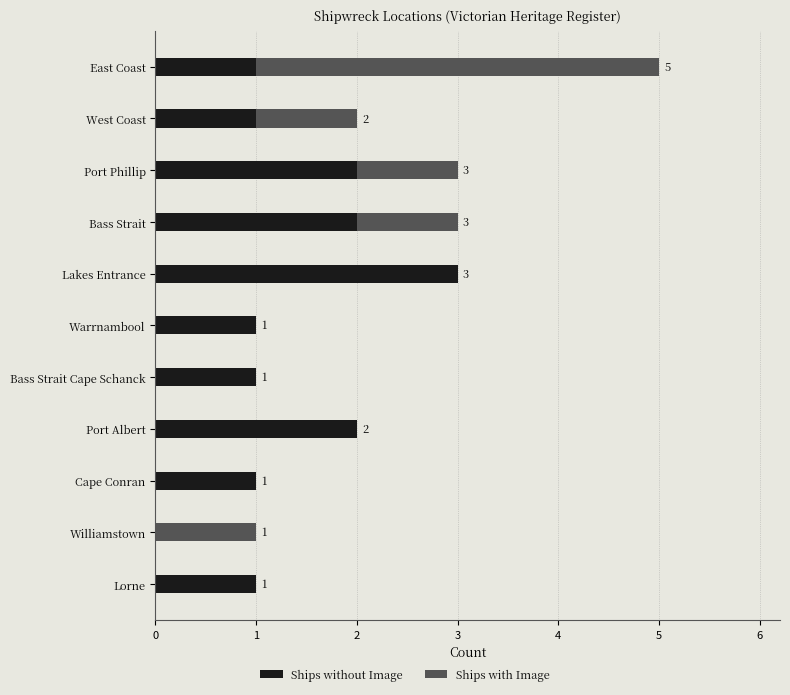

How many positive values does the Ships without Image series have?

10